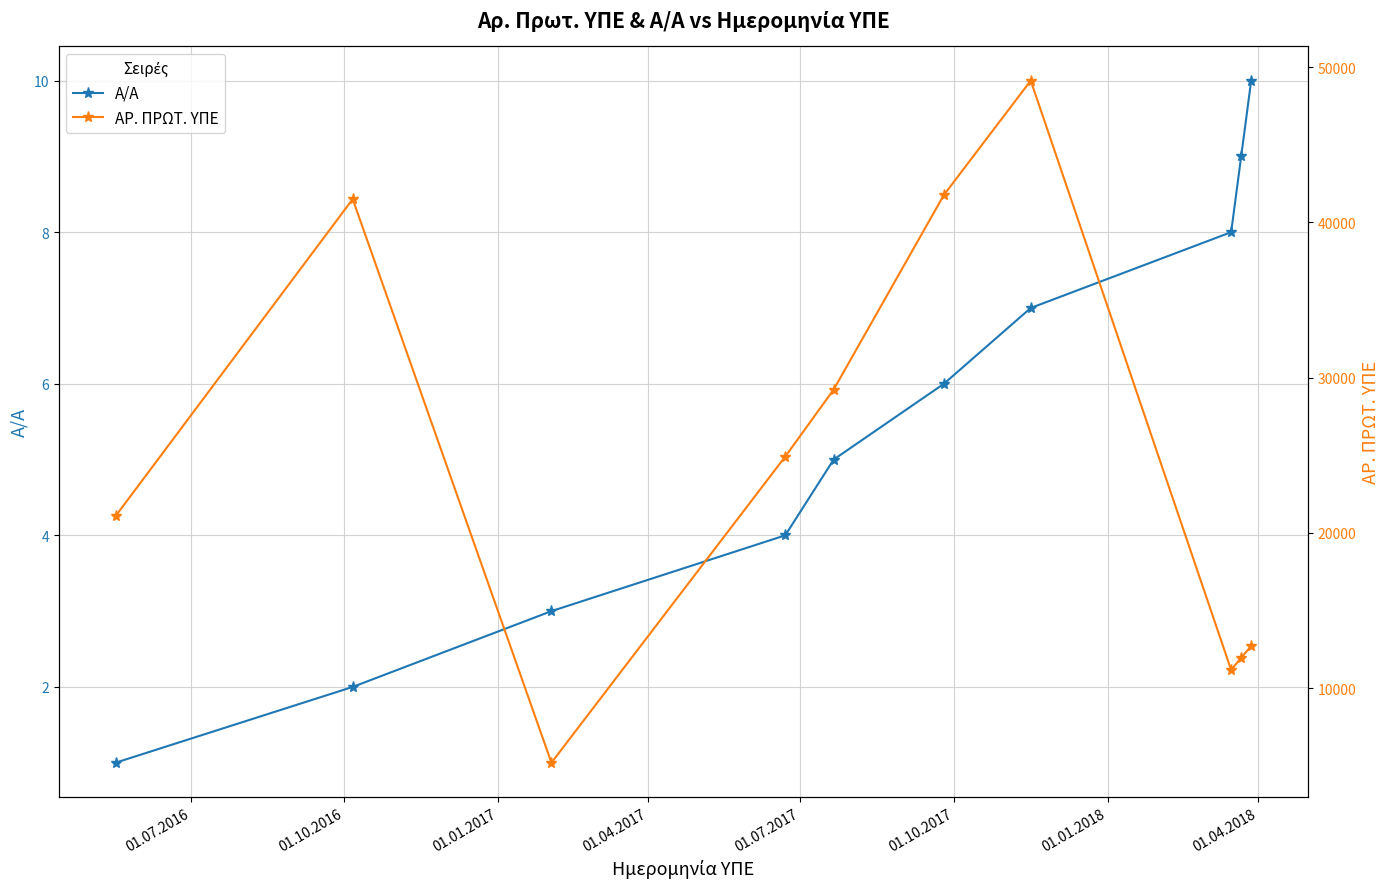

How many values in the Α/Α series exceed 6?

4